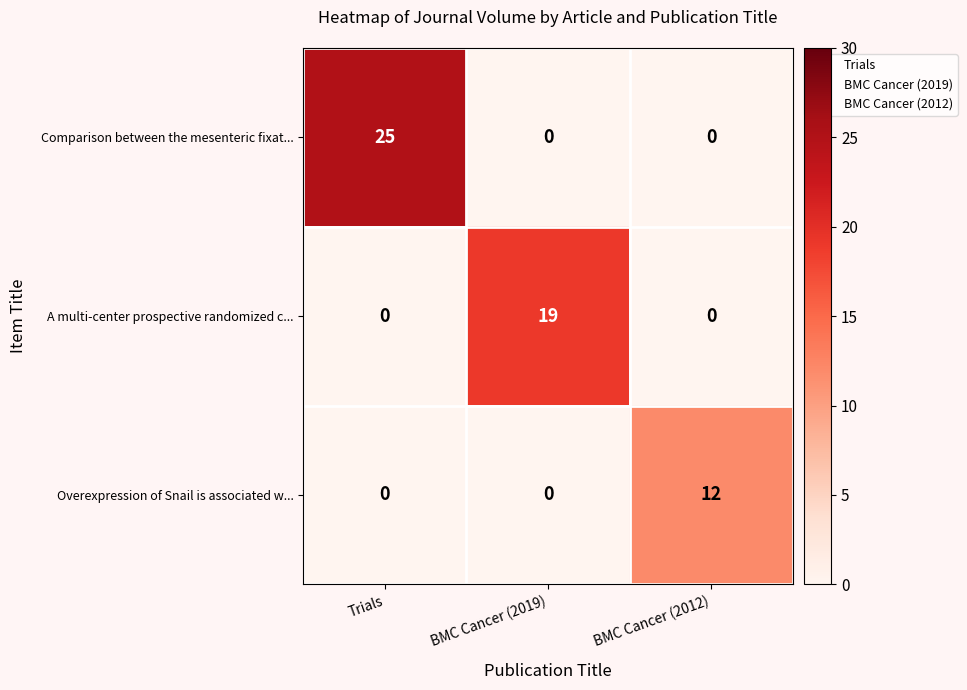

What is the sum of all Comparison between the mesenteric fixat... values?

25